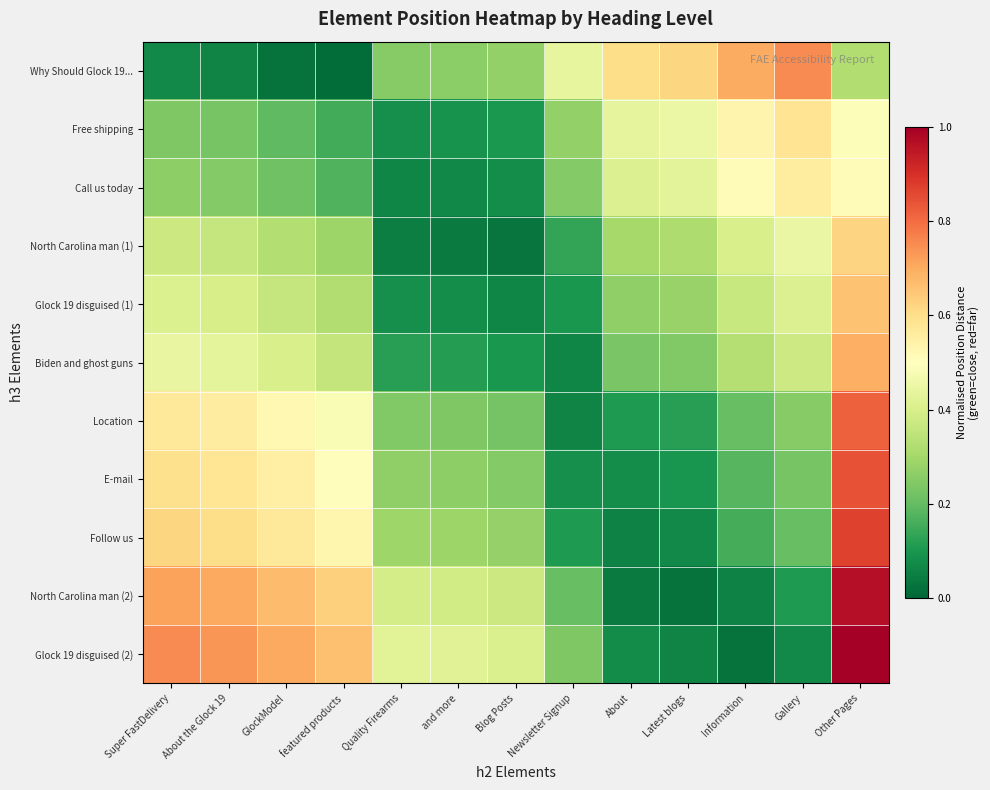

At which category does the chart reach its peak across all series?

Other Pages